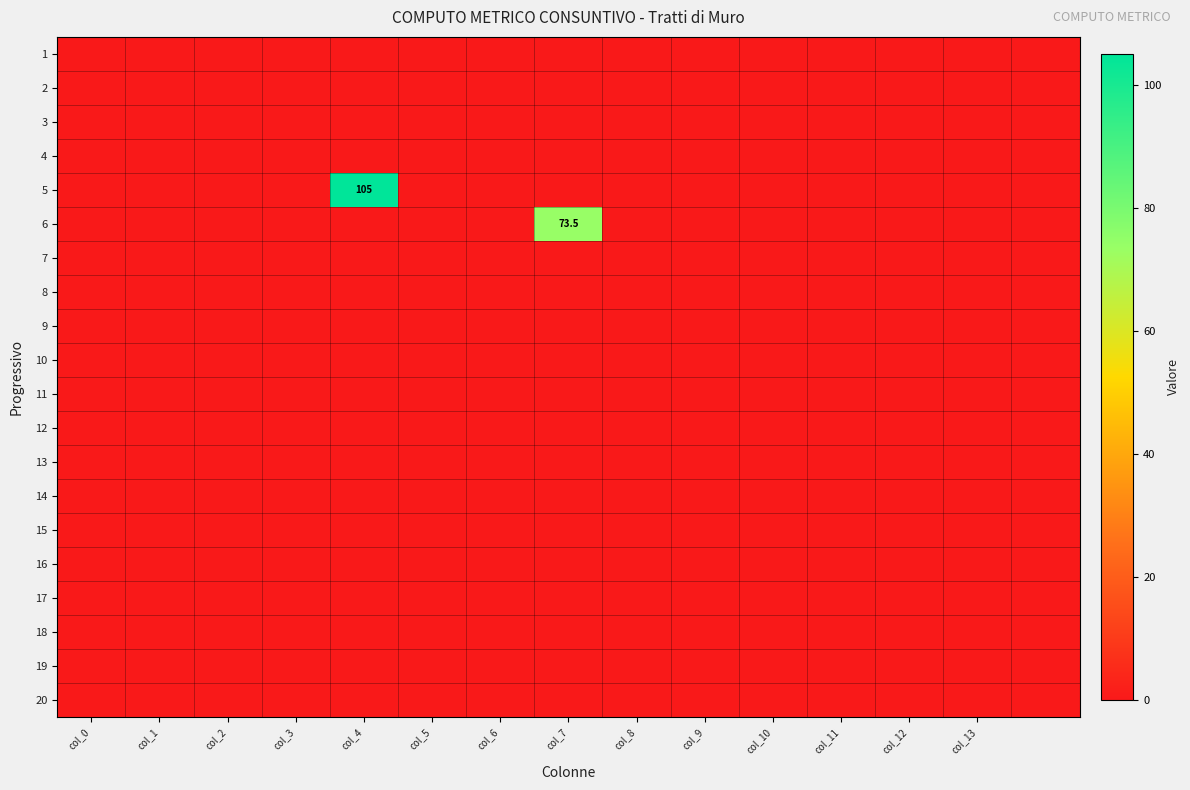

How many categories are shown in the chart?

15